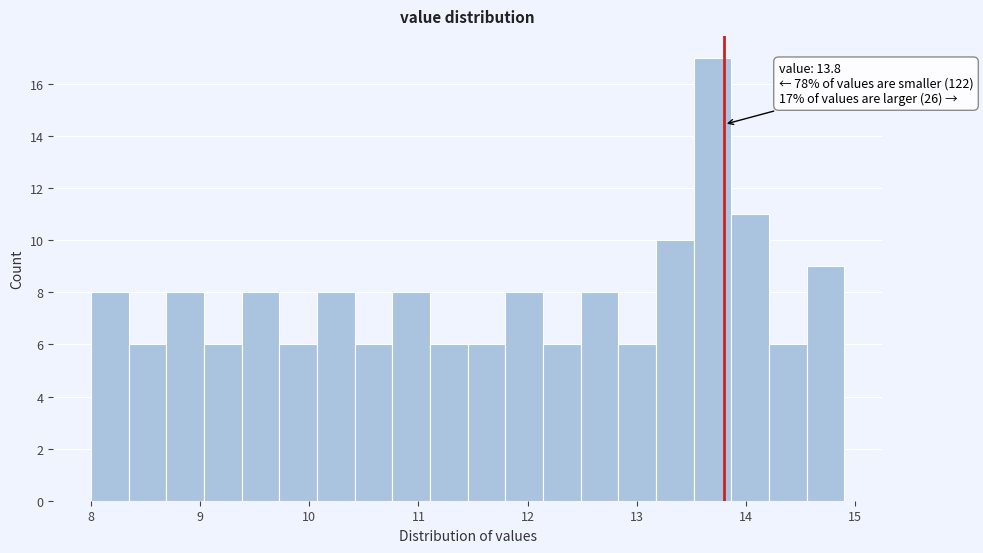

Around what value on the x-axis is the tallest bar? Give the approximate position of its centre, as read against the axis.

13.7